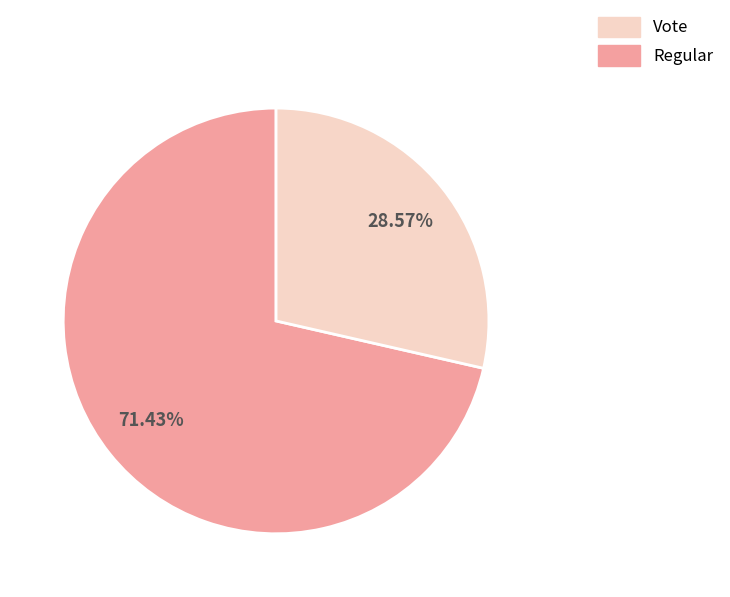

Is there a majority slice in this chart?

Yes